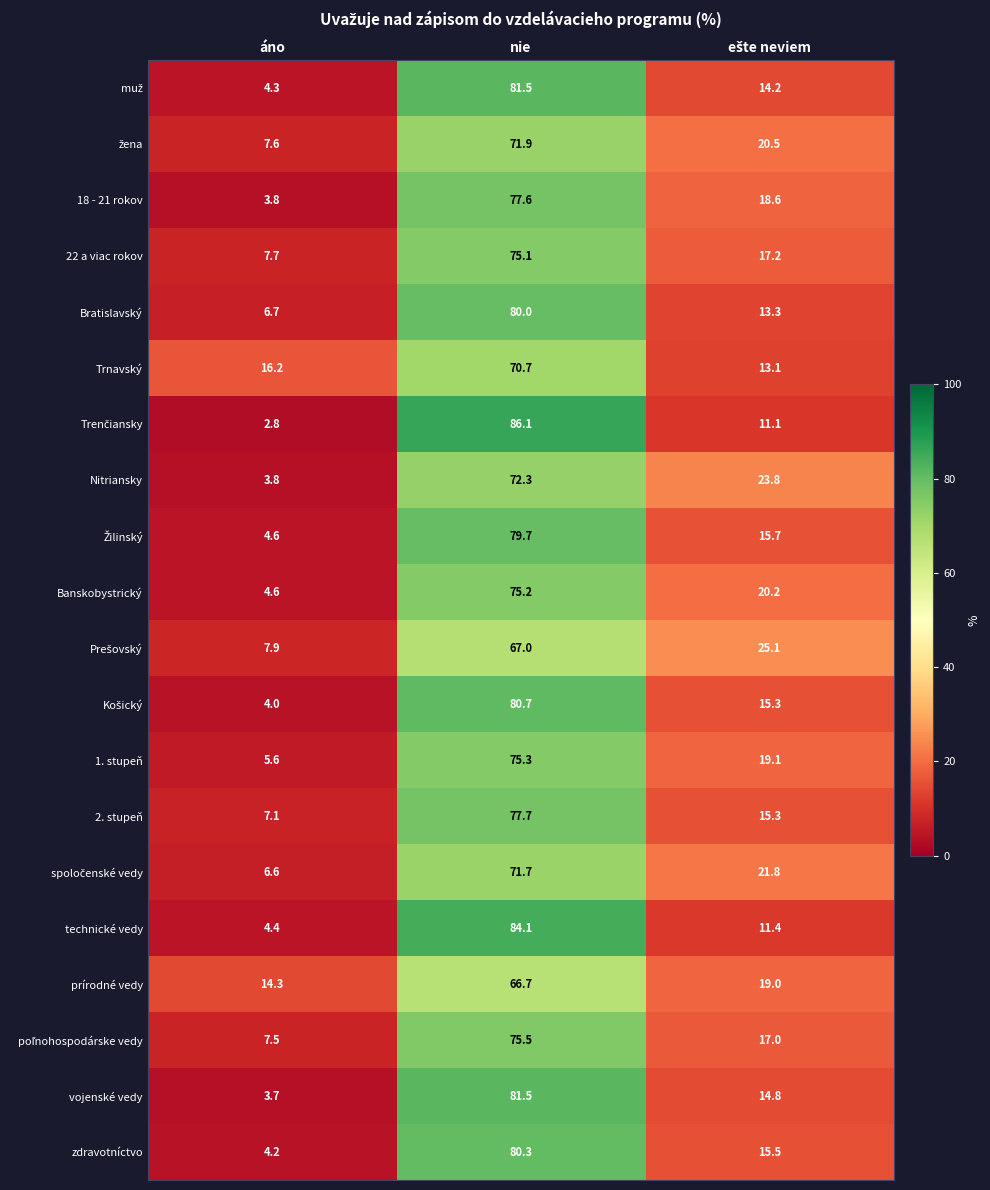

What is the sum of all Bratislavský values?

100.0